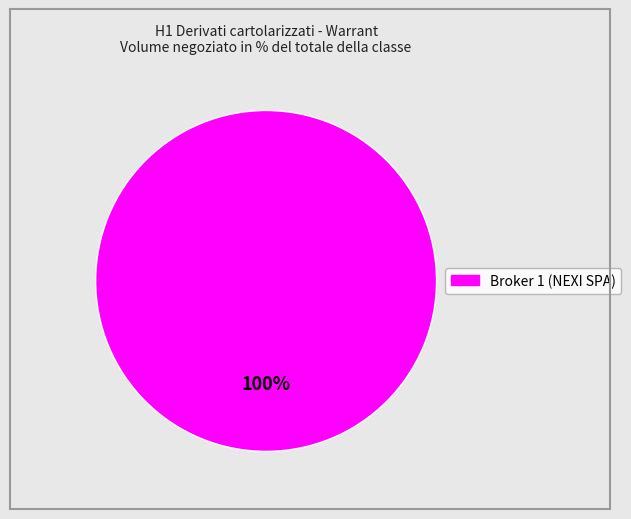

Does any single category account for the majority?

Yes